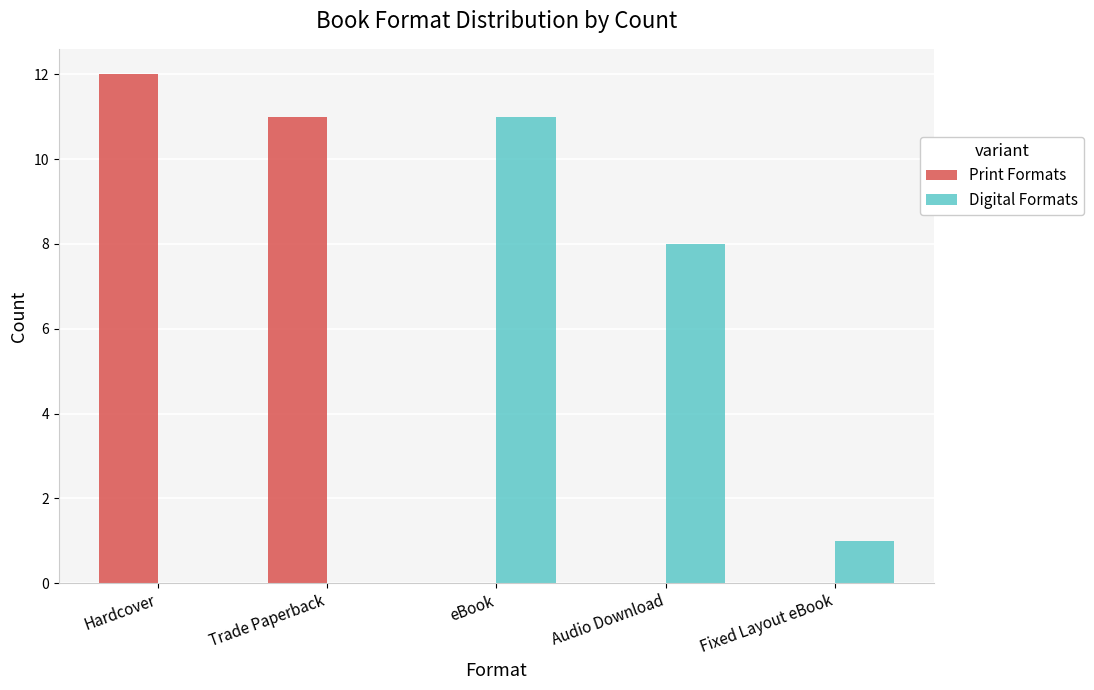

What is the sum of all Print Formats values?

23